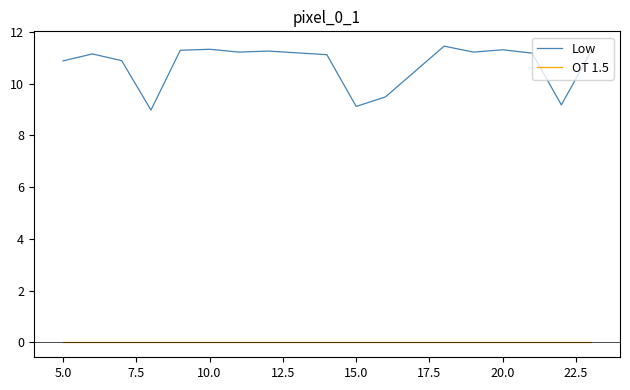

Count the number of categories in the chart.

18